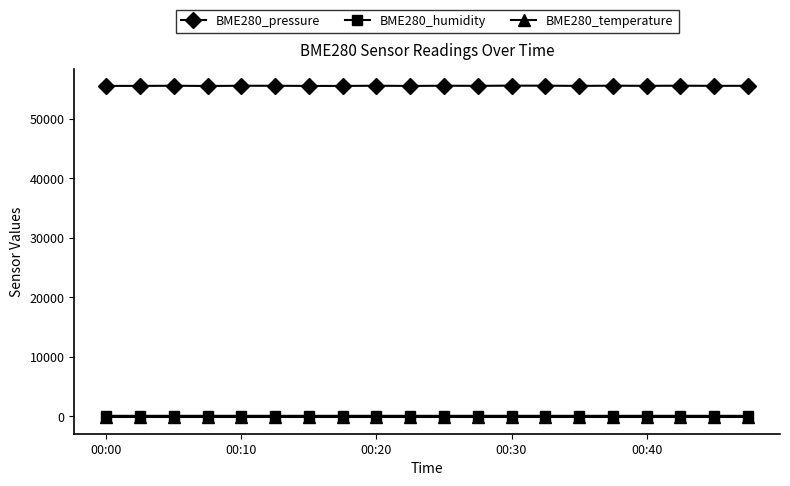

Which series has the largest total across all categories?

BME280_pressure